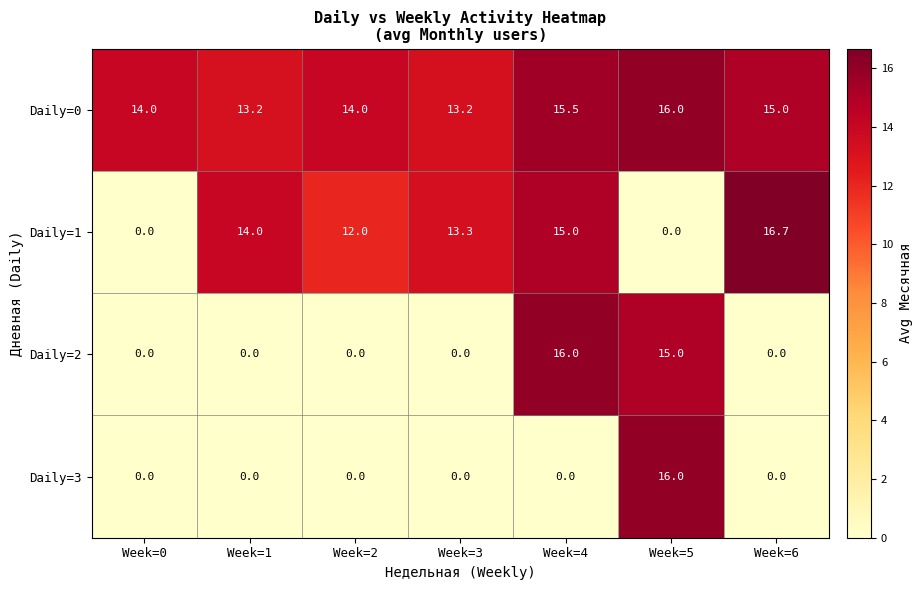

At which label does Daily=1 first exceed 13?

Week=1